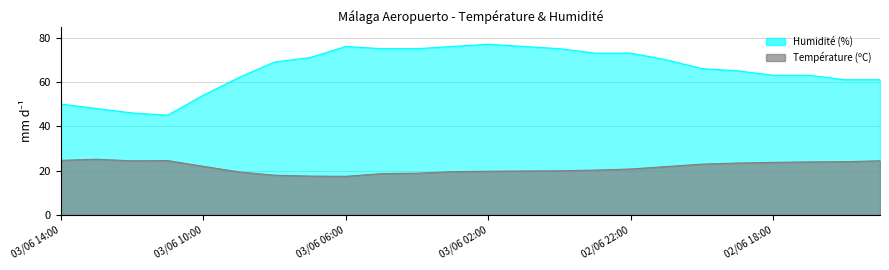

Reading right to left, transcribe all the data shown in this chart.

Température (ºC): 02/06 15:00=24.4	02/06 16:00=24.0	02/06 17:00=23.9	02/06 18:00=23.7	02/06 19:00=23.4	02/06 20:00=22.9	02/06 21:00=21.8	02/06 22:00=20.7	02/06 23:00=20.2	03/06 00:00=19.9	03/06 01:00=19.8	03/06 02:00=19.7	03/06 03:00=19.5	03/06 04:00=18.8	03/06 05:00=18.6	03/06 06:00=17.4	03/06 07:00=17.5	03/06 08:00=17.9	03/06 09:00=19.4	03/06 10:00=21.9	03/06 11:00=24.5	03/06 12:00=24.4	03/06 13:00=25.1	03/06 14:00=24.6
Humidité (%): 02/06 15:00=61.0	02/06 16:00=61.0	02/06 17:00=63.0	02/06 18:00=63.0	02/06 19:00=65.0	02/06 20:00=66.0	02/06 21:00=70.0	02/06 22:00=73.0	02/06 23:00=73.0	03/06 00:00=75.0	03/06 01:00=76.0	03/06 02:00=77.0	03/06 03:00=76.0	03/06 04:00=75.0	03/06 05:00=75.0	03/06 06:00=76.0	03/06 07:00=71.0	03/06 08:00=69.0	03/06 09:00=62.0	03/06 10:00=54.0	03/06 11:00=45.0	03/06 12:00=46.0	03/06 13:00=48.0	03/06 14:00=50.0